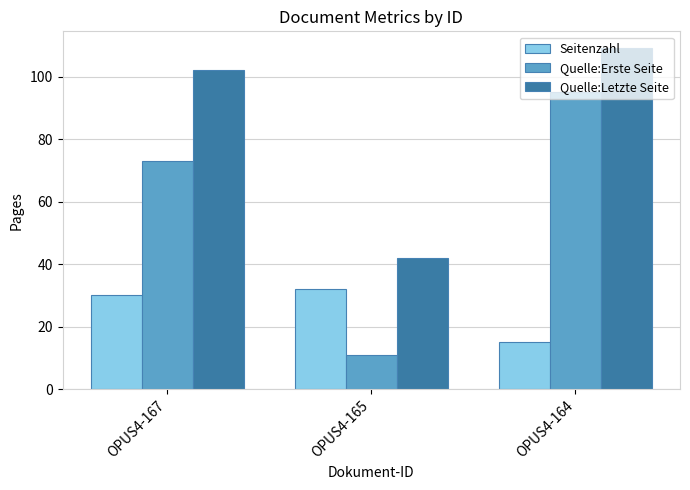

Is it true that Quelle:Letzte Seite equals 148 at OPUS4-167?

False